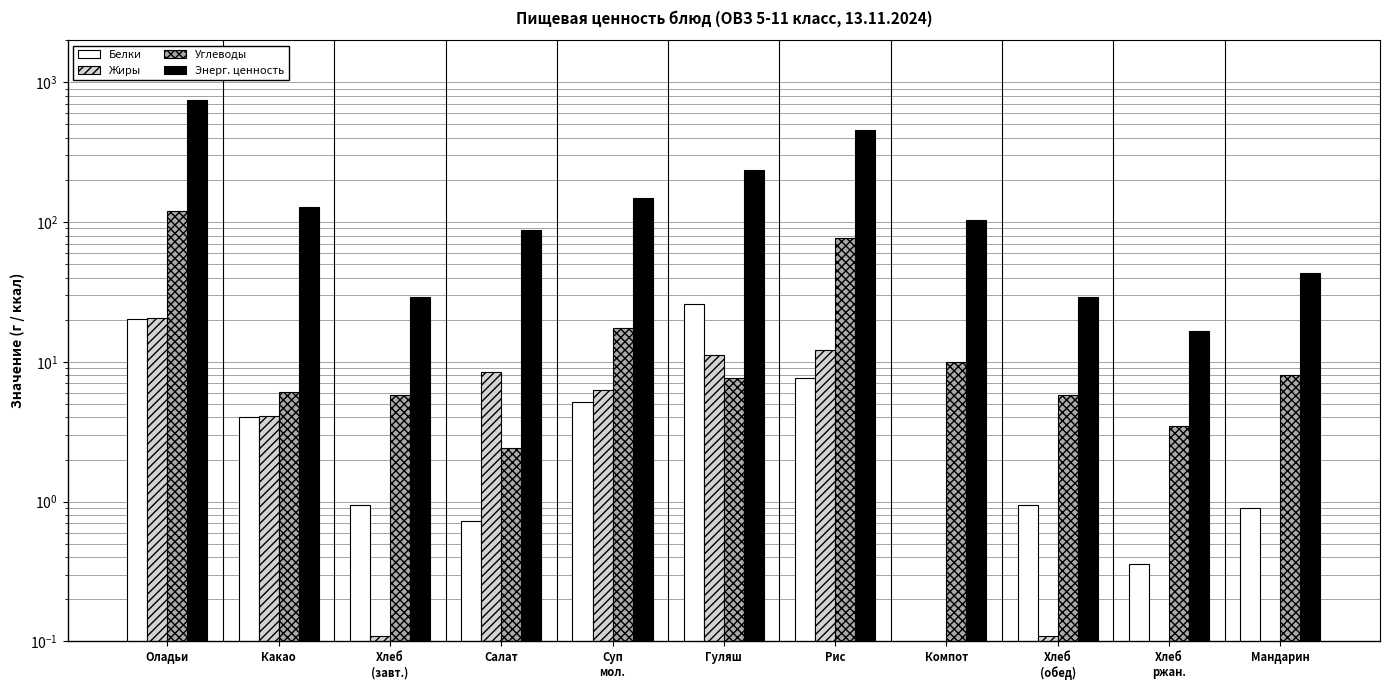

Is it true that Белки equals 4.0 at Какао?

True